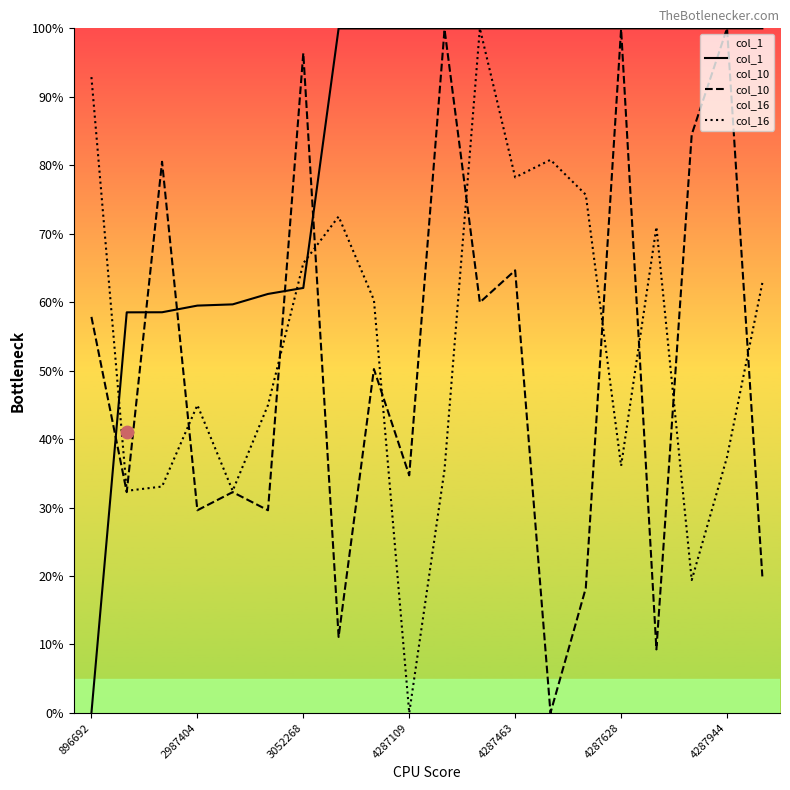

Is the value of col_16 at 4287109 greater than the value of col_10 at 4287944?

No